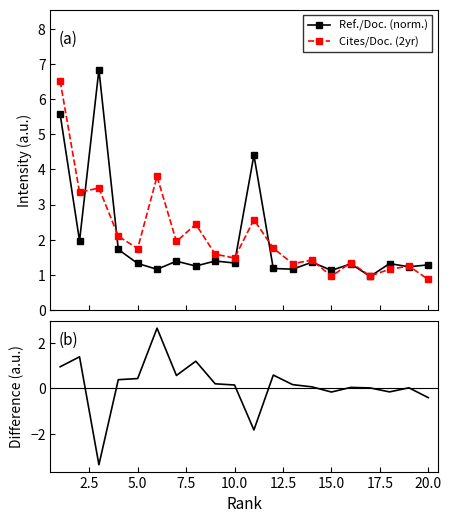

Which series has the widest spread of values?

Difference